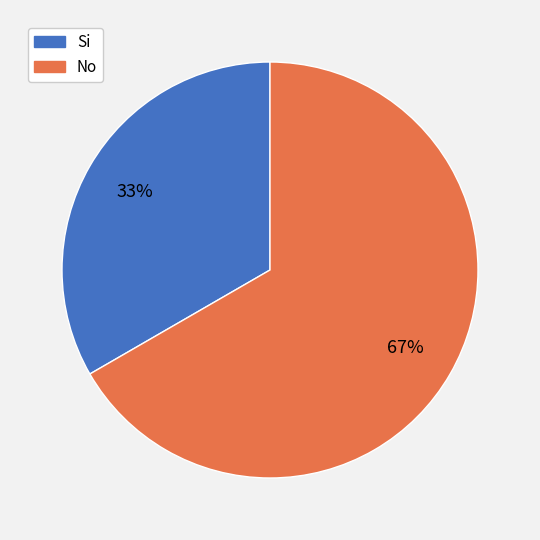

What is the smallest slice in the pie chart?

Si